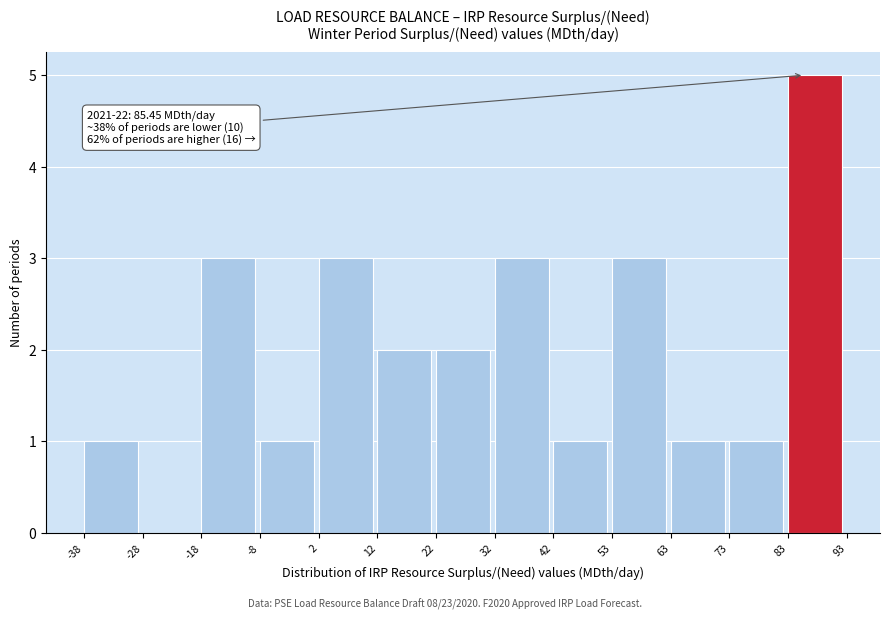

Which range on the x-axis has the tallest bar?

83 to 93